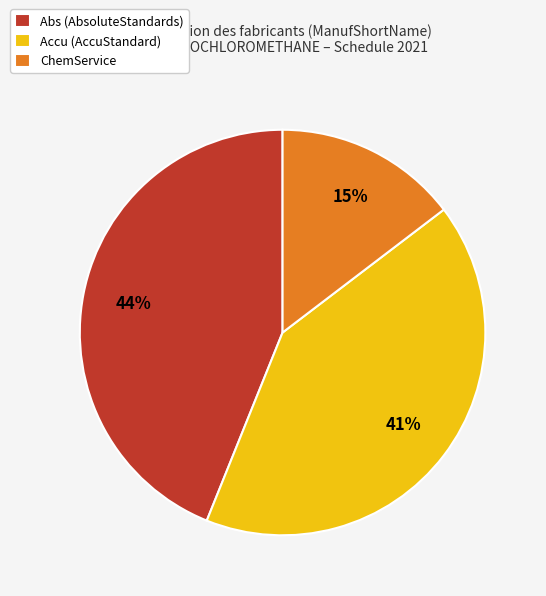

Rank the categories by value from highest to lowest.

Abs (AbsoluteStandards), Accu (AccuStandard), ChemService